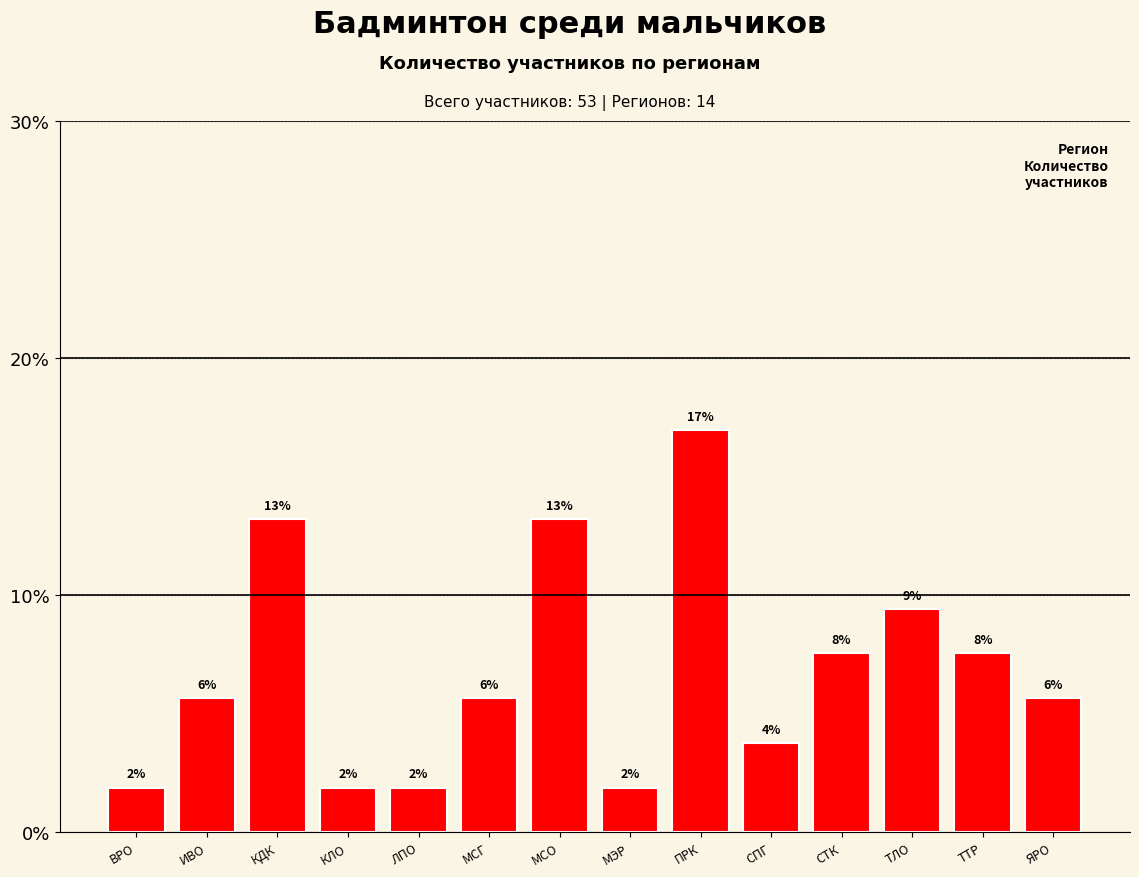

How many bars are there in total?

14